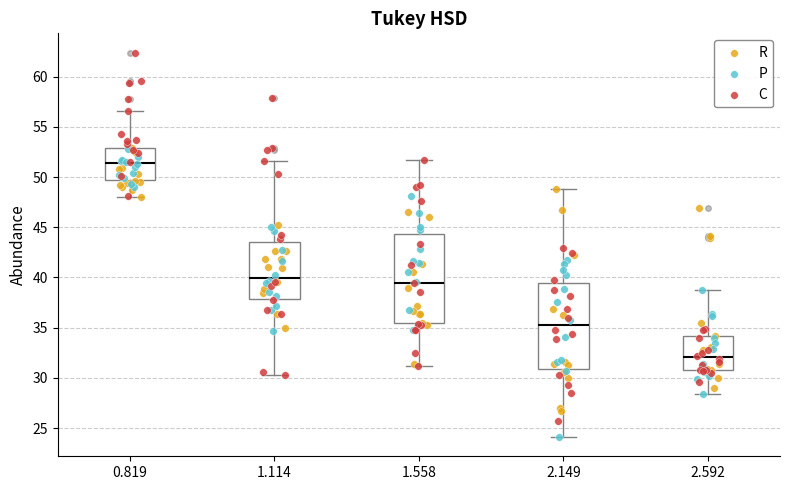

Reading left to right, transcribe this box plot: for each box, give where its median line is, the range the box spans, and where its two whiskers end, as read against the y-axis. The values are not printed on the chart, so give them approximately, as read against the axis.

0.819: median 51.5, box 49.5 to 53.0, whiskers 48.0 to 56.5
1.114: median 40.0, box 38.0 to 43.5, whiskers 30.5 to 51.5
1.558: median 39.5, box 35.5 to 44.5, whiskers 31.0 to 51.5
2.149: median 35.5, box 31.0 to 39.5, whiskers 24.0 to 49.0
2.592: median 32.0, box 31.0 to 34.0, whiskers 28.5 to 38.5